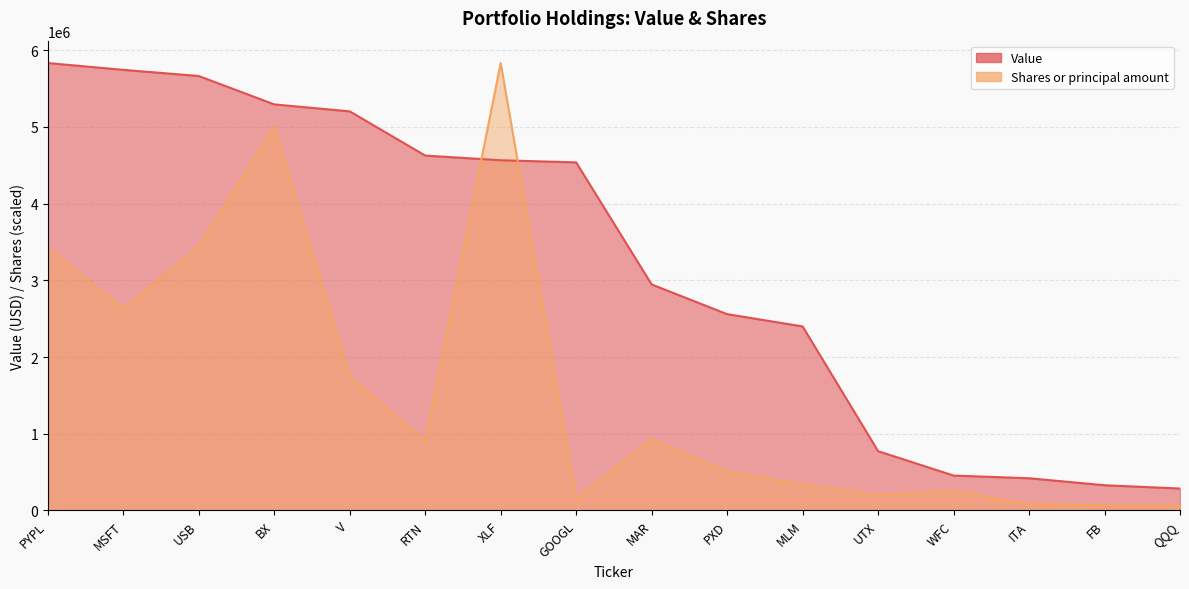

True or false: Shares or principal amount and Value cross at least once.

True